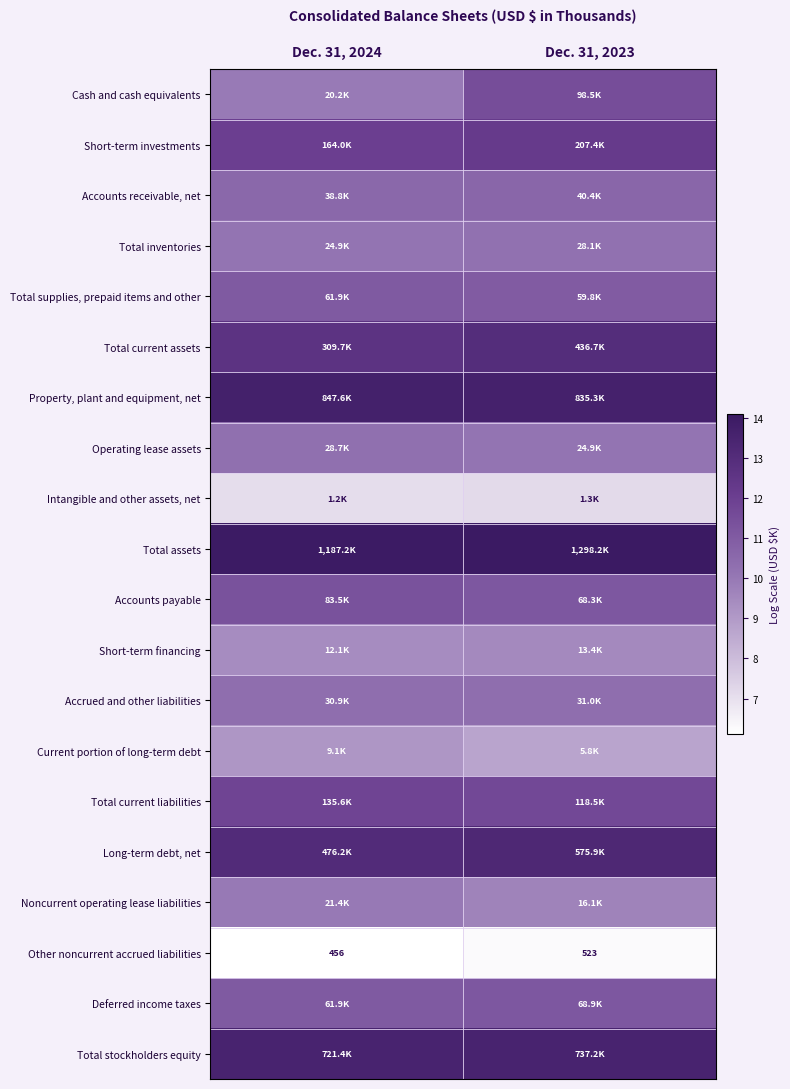

The value of Operating lease assets at Dec. 31, 2023 is 10.1. True or false?

True